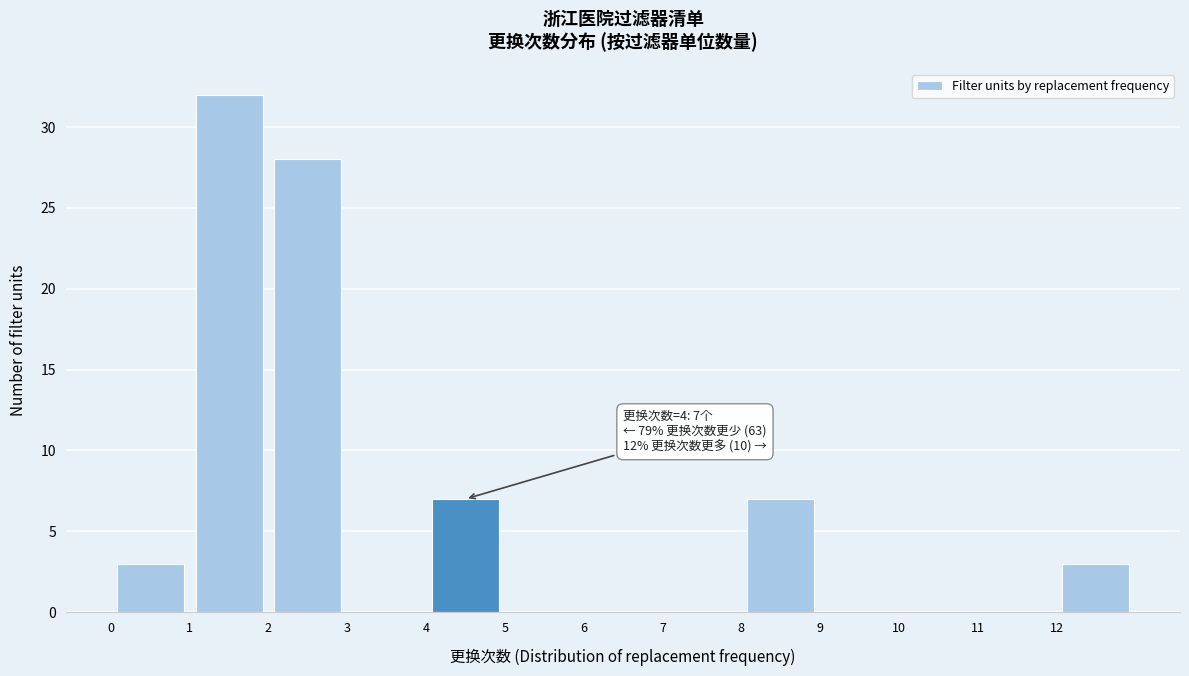

Over which range of the x-axis is the bar tallest?

1 to 2